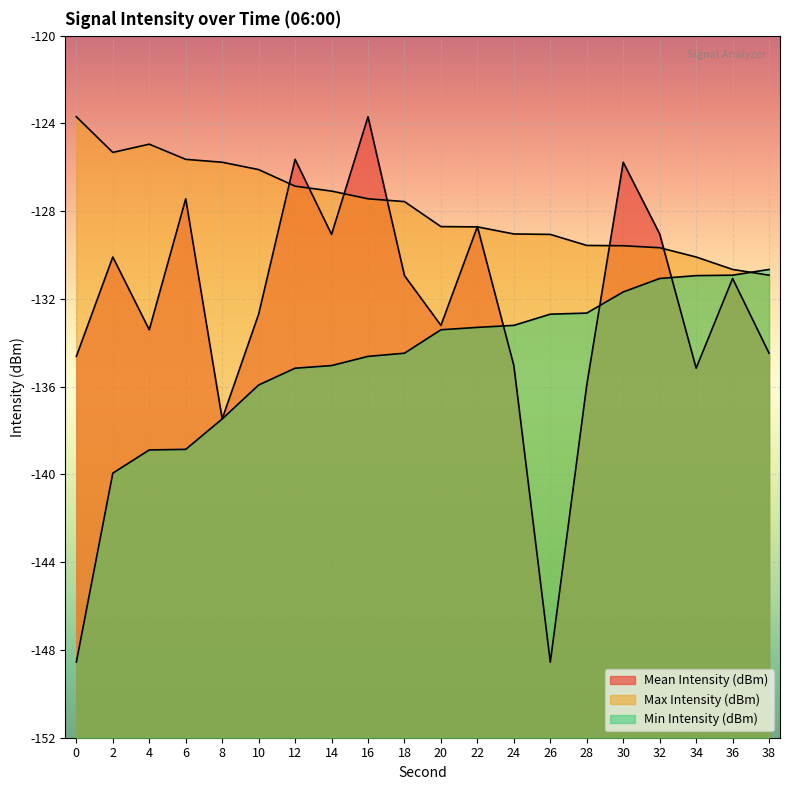

Rank the series by their average value, from highest to lowest.

Max Intensity (dBm), Mean Intensity (dBm), Min Intensity (dBm)